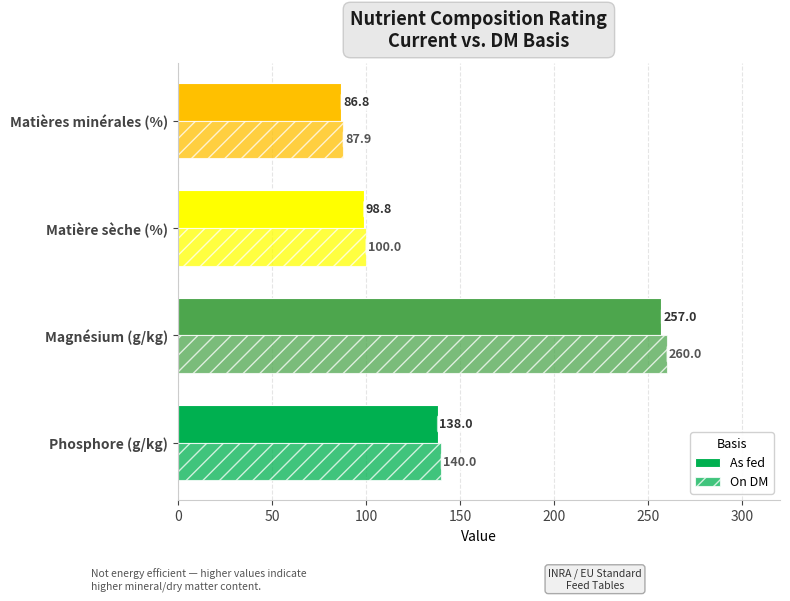

How many distinct data groups are displayed?

2